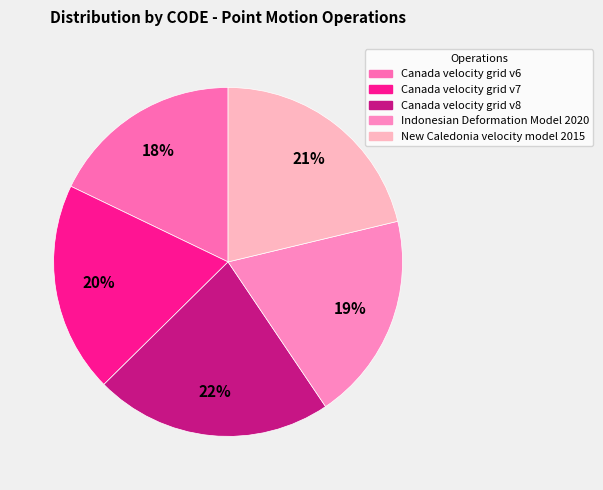

How many slices are in this pie chart?

5